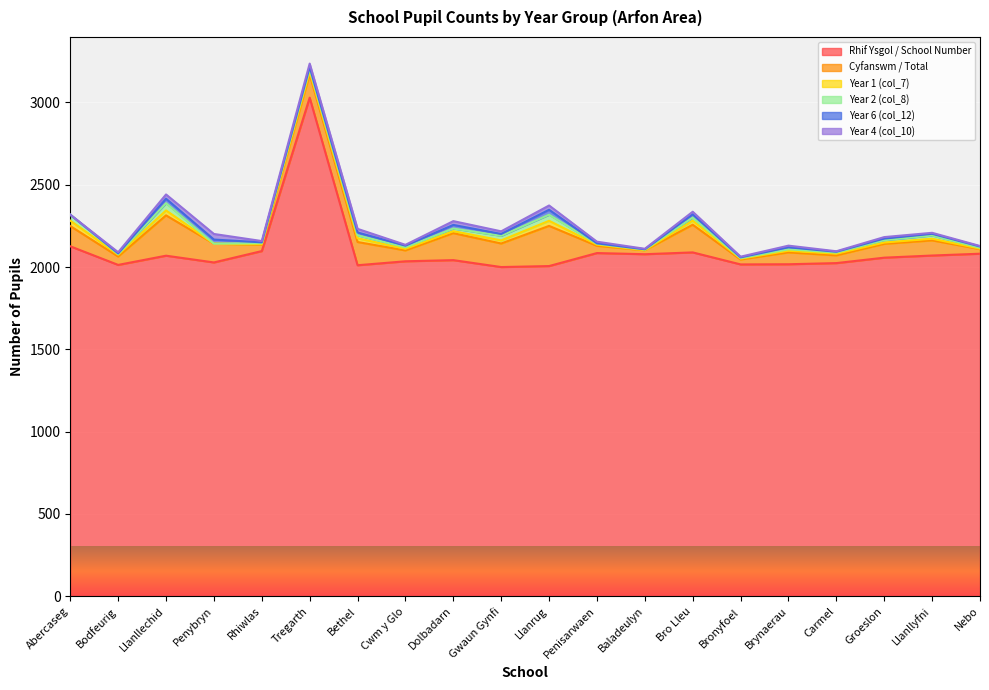

List the labels in order of Year 4 (col_10) value, smallest first.

Abercaseg, Baladeulyn, Carmel, Nebo, Bronyfoel, Cwm y Glo, Llanllyfni, Bodfeurig, Rhiwlas, Groeslon, Penisarwaen, Brynaerau, Gwaun Gynfi, Bro Lleu, Tregarth, Bethel, Dolbadarn, Llanllechid, Llanrug, Penybryn